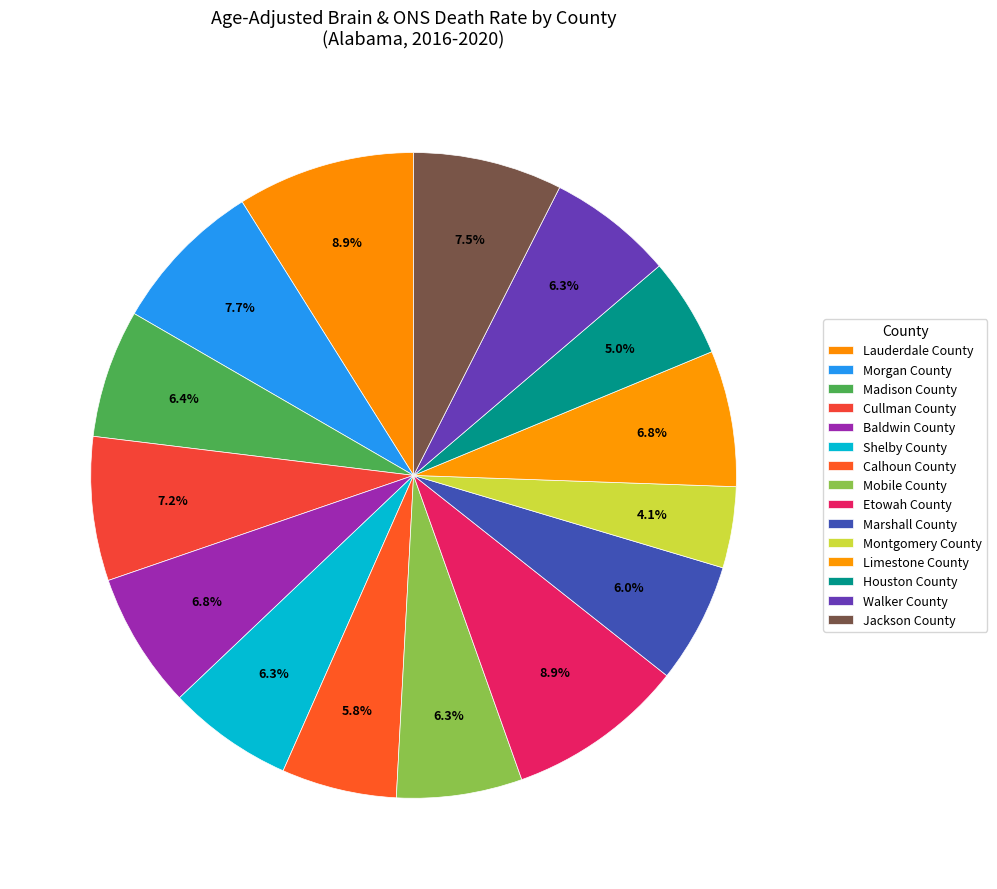

Is there a majority slice in this chart?

No